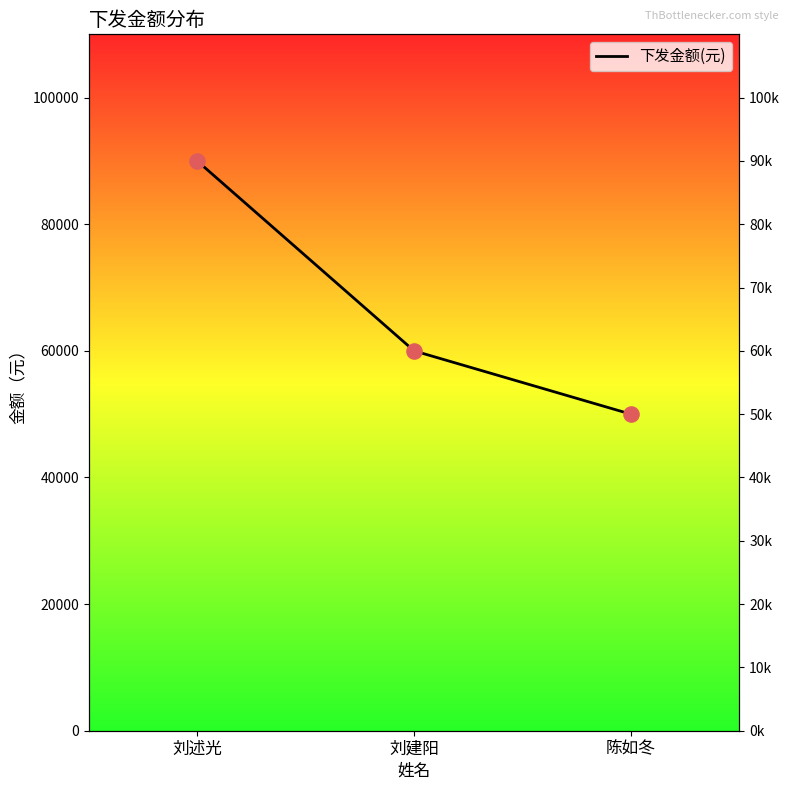

What is the ratio of the value at 陈如冬 to the value at 刘建阳?

0.8